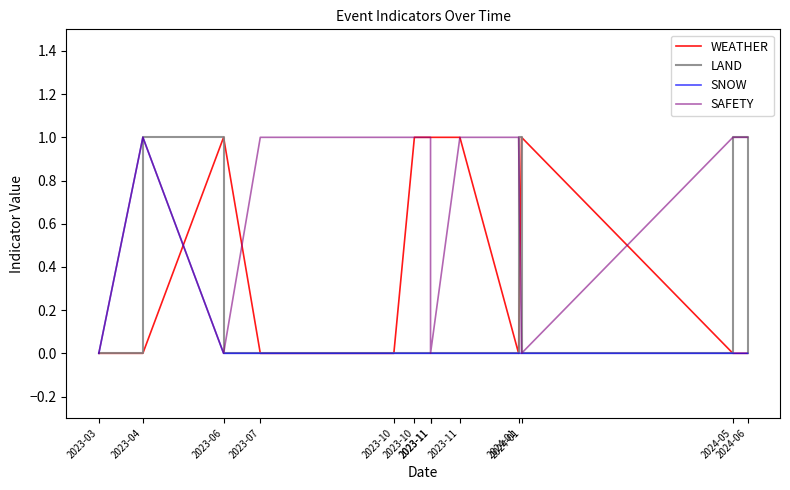

Which category has the lowest value in the WEATHER series?

2023-03